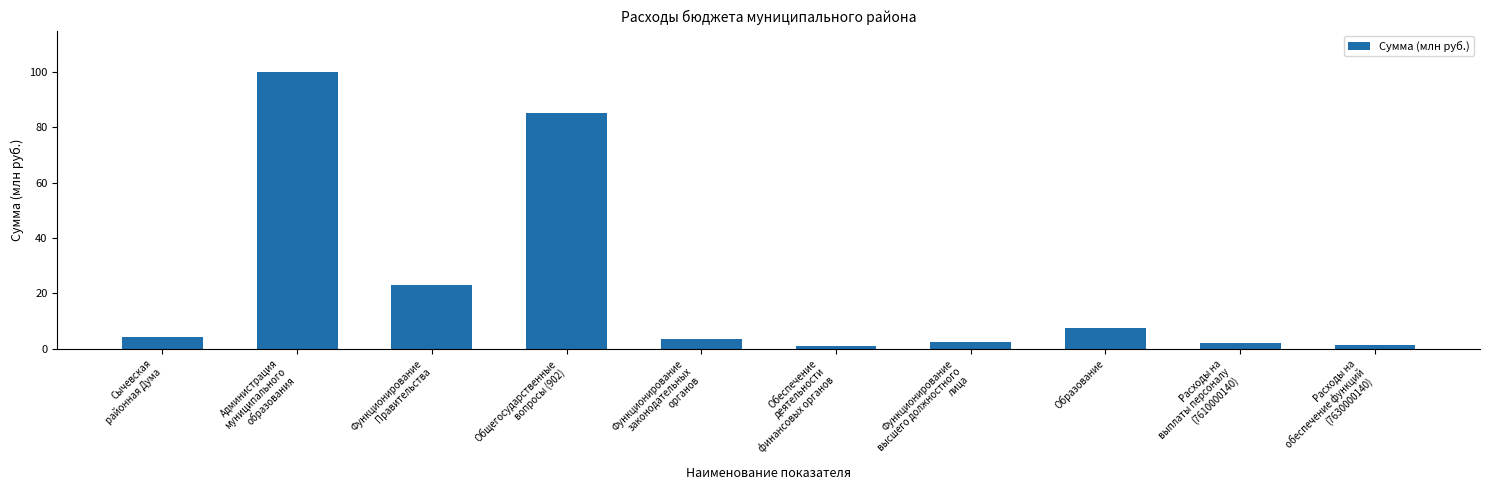

What is the approximate value at Сычевская
районная Дума?

4.3